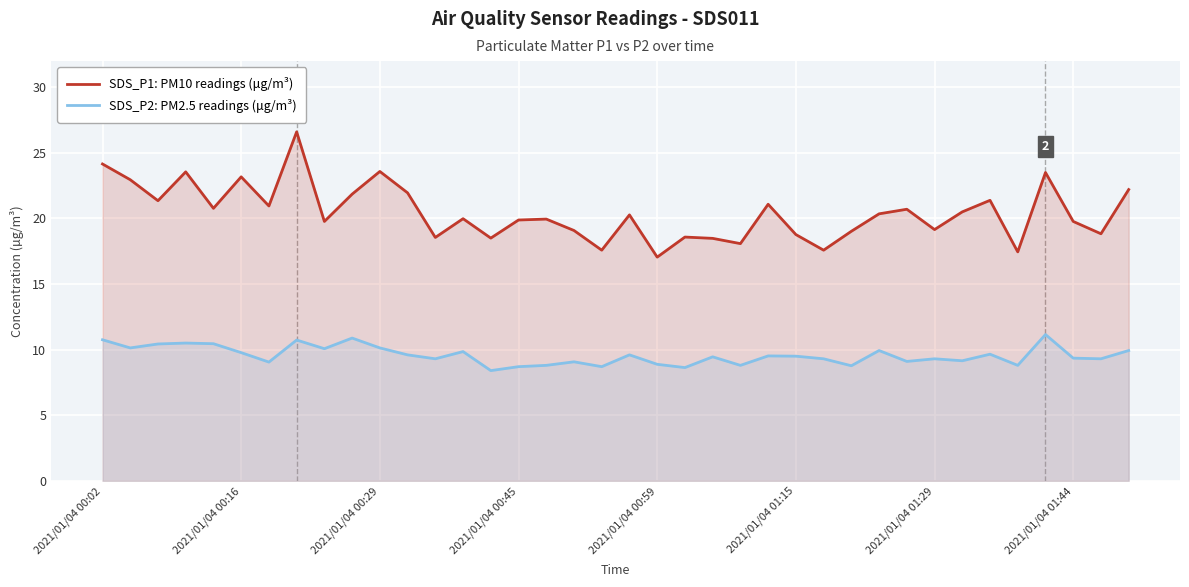

What is the value of the SDS_P2: PM2.5 readings (μg/m³) point at the 11th from the left?

10.1